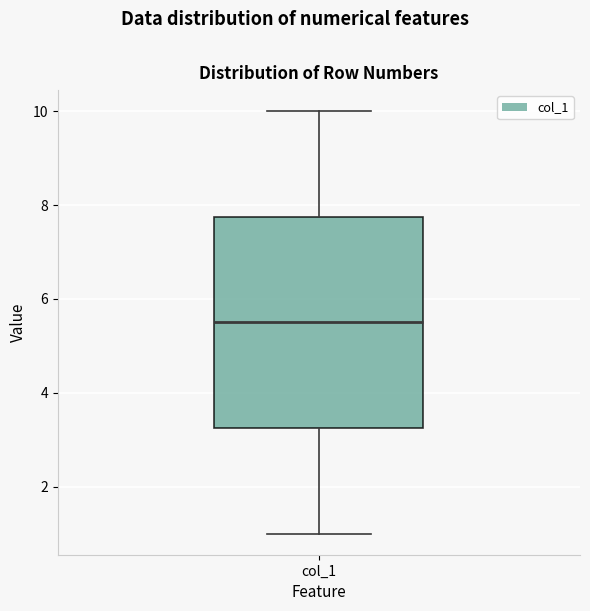

Read this box plot against the y-axis: the position of the median line, the range covered by the box, and the ends of both whiskers. The values are not printed on the chart, so give them approximately, as read against the axis.

median 5.6, box 3.2 to 7.8, whiskers 1.0 to 10.0